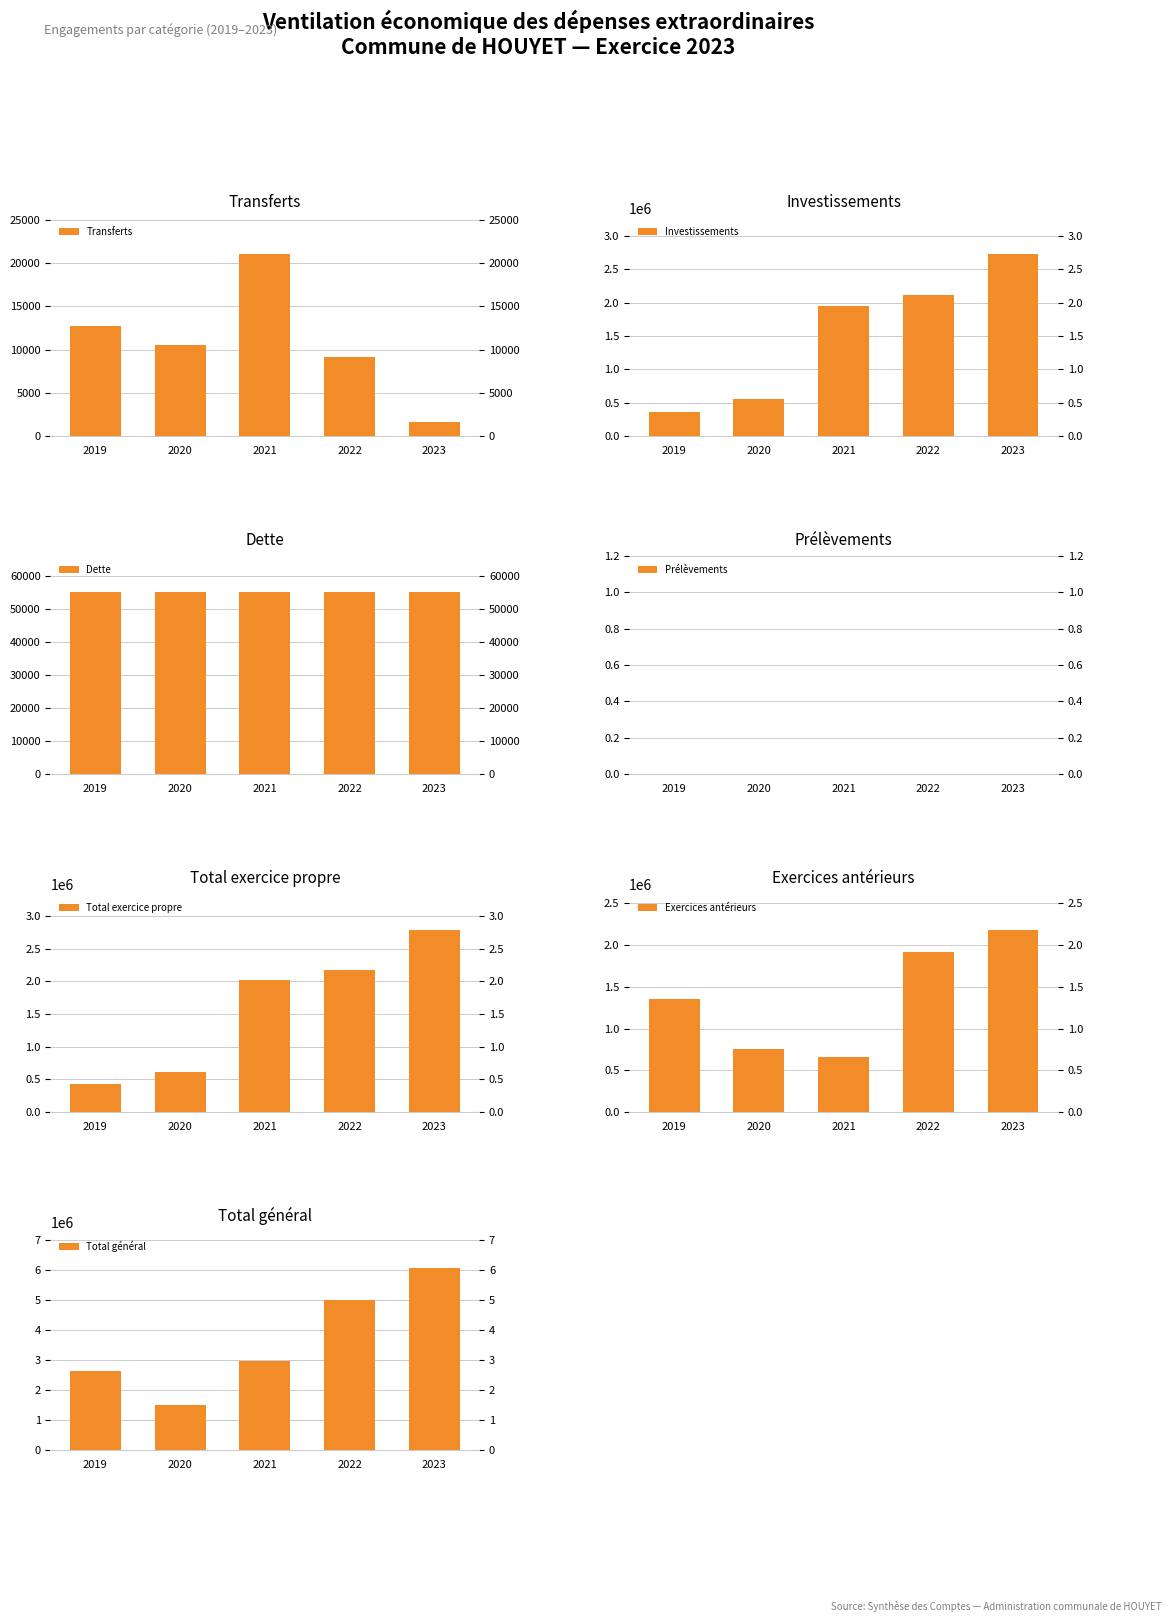

What is the difference between the Total exercice propre values at 2021 and 2019?

1585971.6